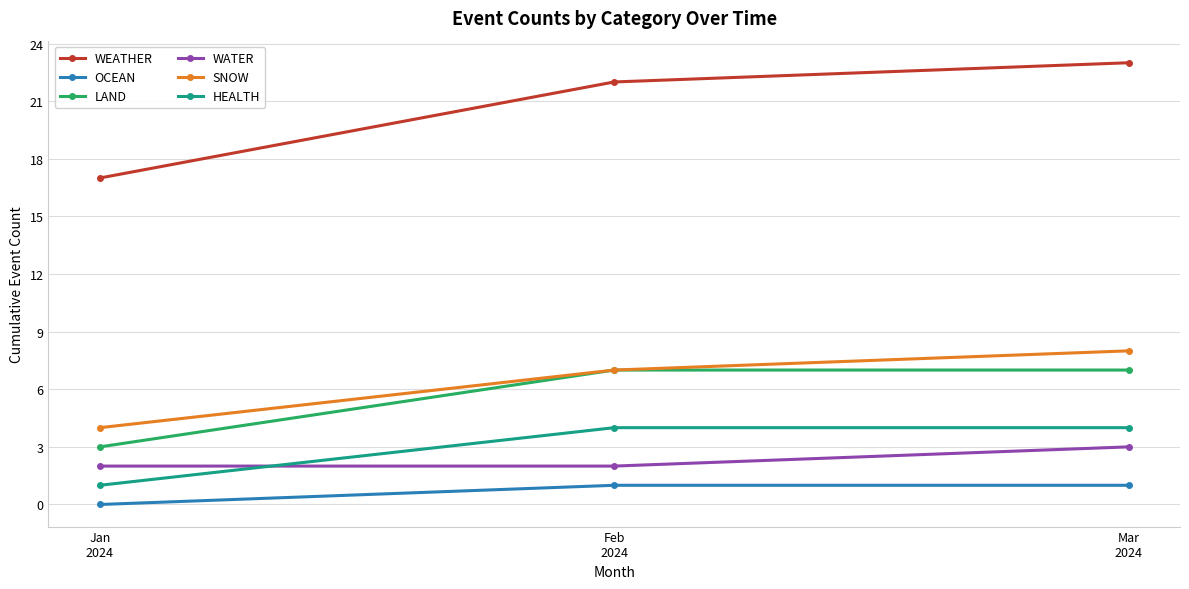

Which series has the largest total across all categories?

WEATHER